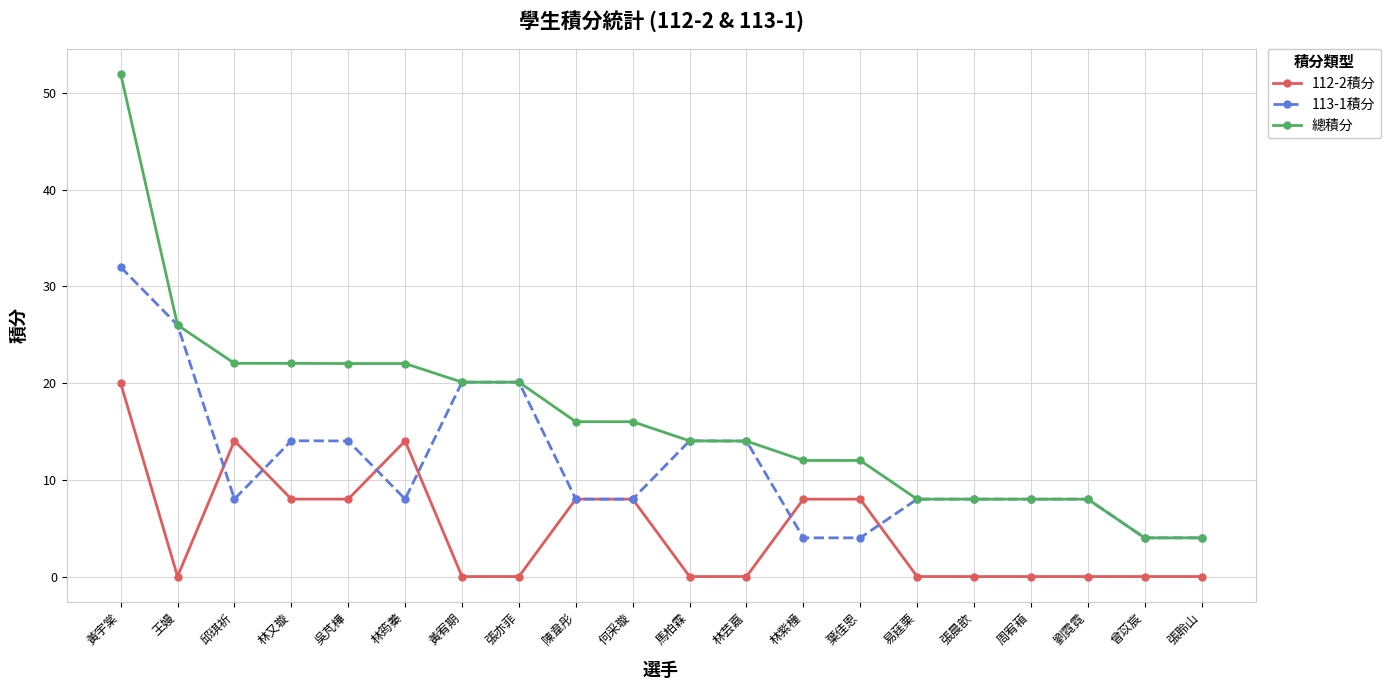

True or false: 總積分 and 112-2積分 cross at least once.

False